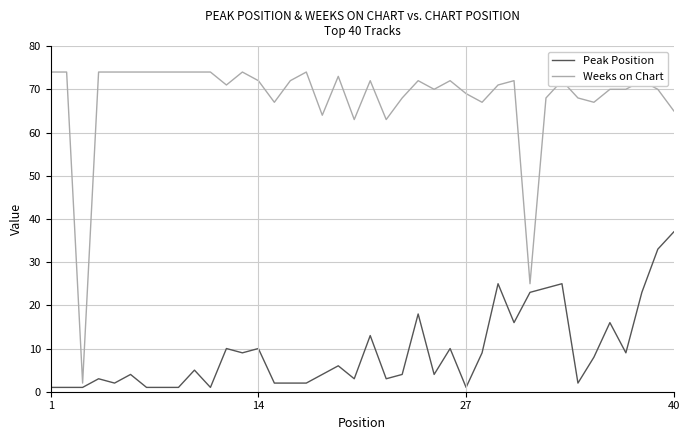

What are all the series names shown in the legend?

Peak Position, Weeks on Chart